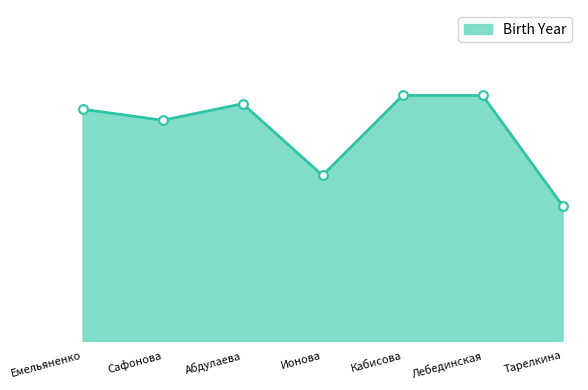

Does the chart have visible grid lines?

No